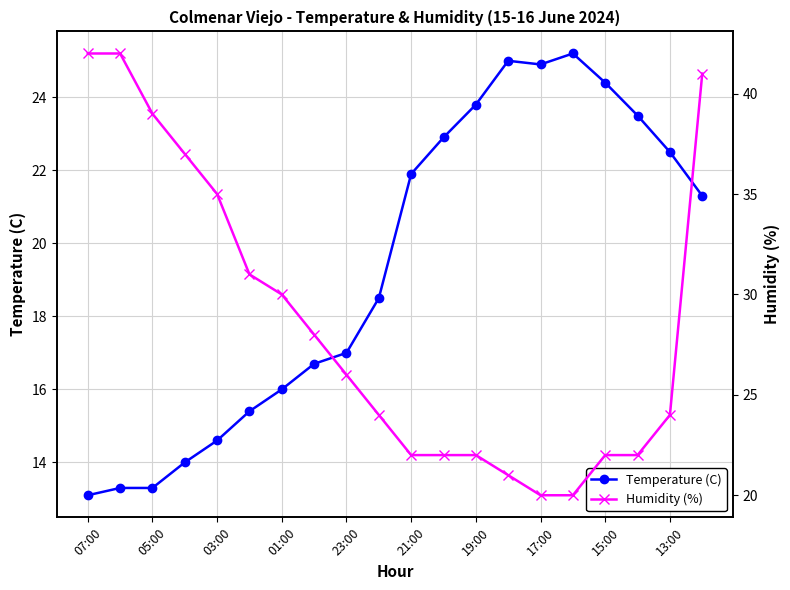

Reading right to left, extract all data points from this chart.

Temperature (C): 21.3	22.5	23.5	24.4	25.2	24.9	25.0	23.8	22.9	21.9	18.5	17.0	16.7	16.0	15.4	14.6	14.0	13.3	13.3	13.1
Humidity (%): 41.0	24.0	22.0	22.0	20.0	20.0	21.0	22.0	22.0	22.0	24.0	26.0	28.0	30.0	31.0	35.0	37.0	39.0	42.0	42.0